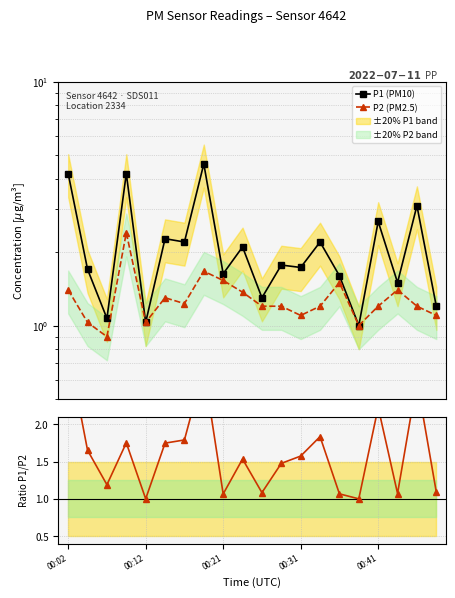

Where does the P2 (PM2.5) series first go above 1?

00:02